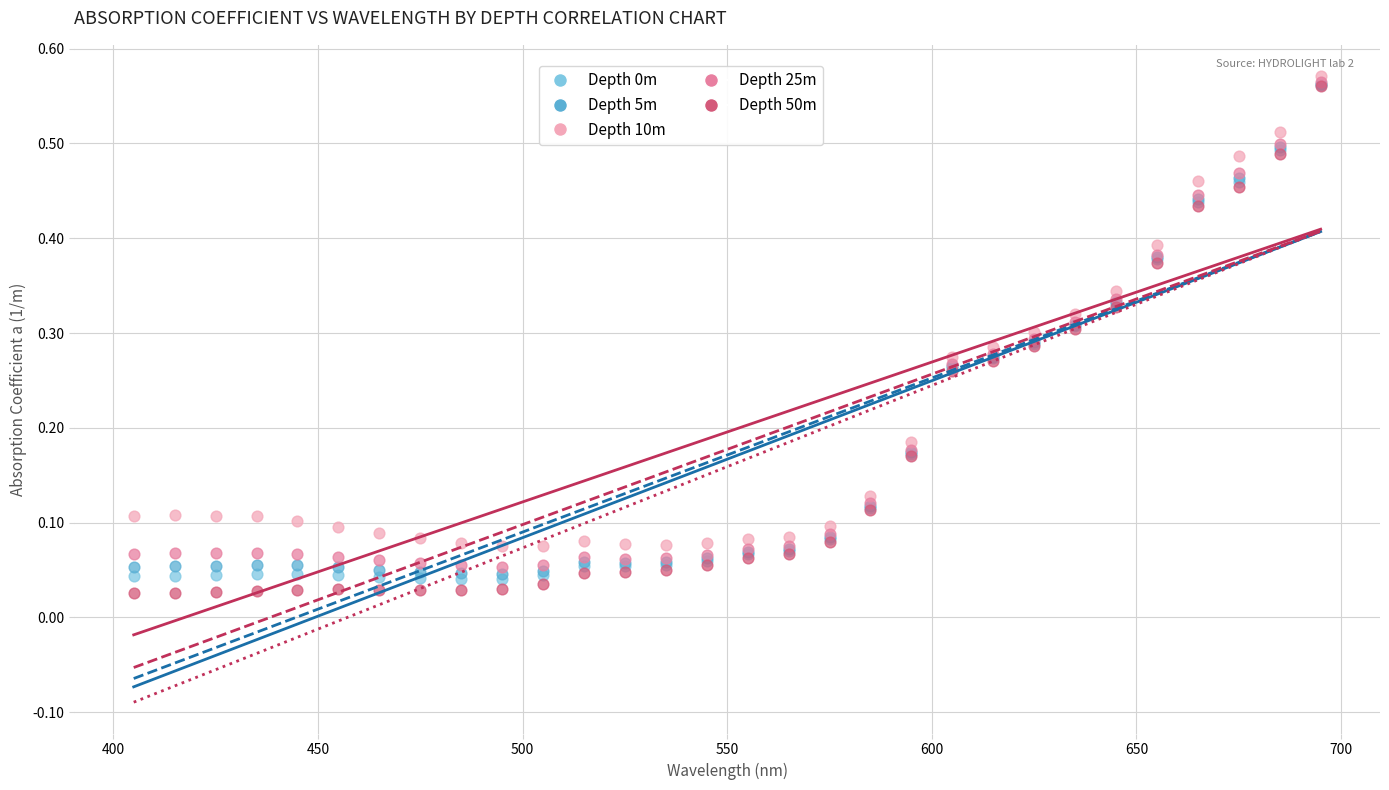

Which series contains the highest Y value?

Depth 10m